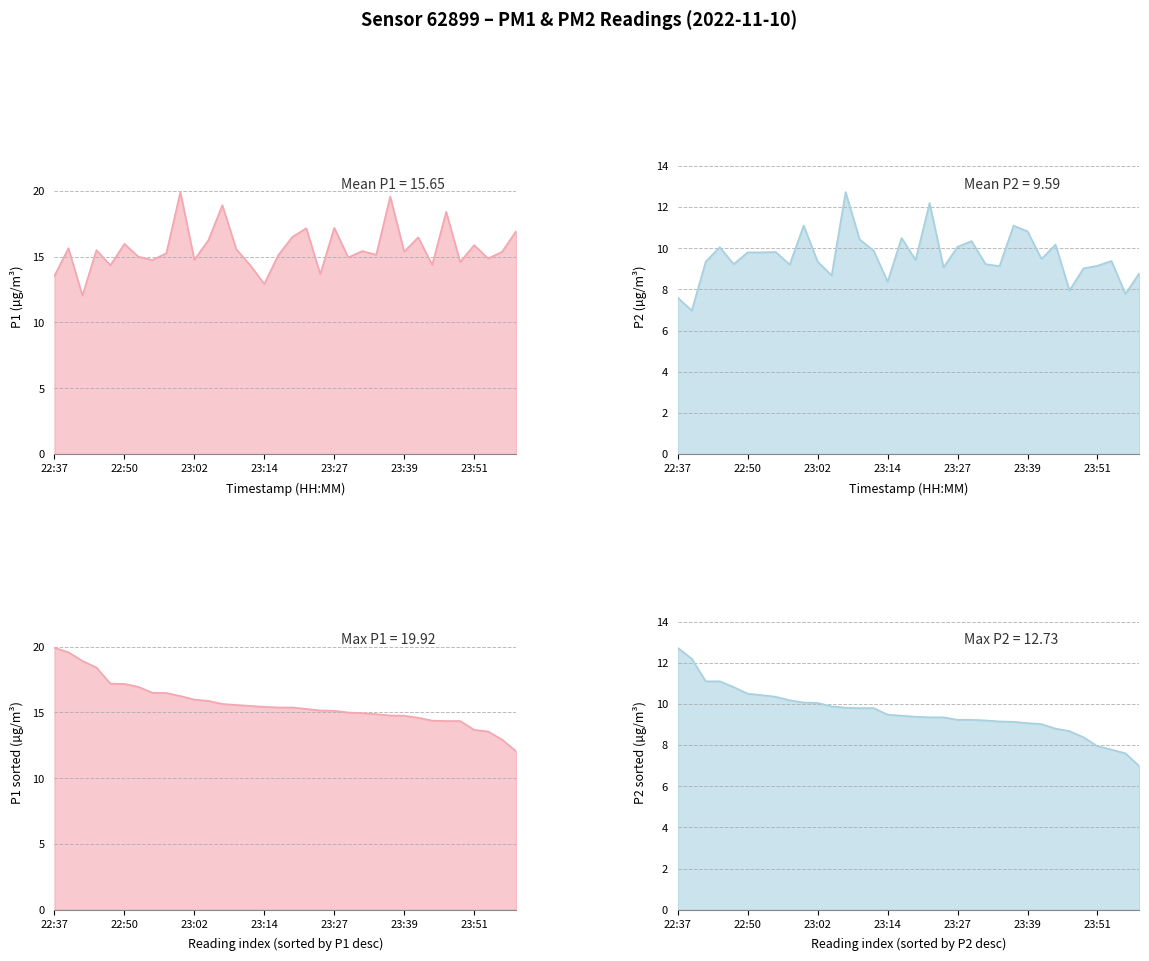

What is the total value across all series at 23:41?

26.0